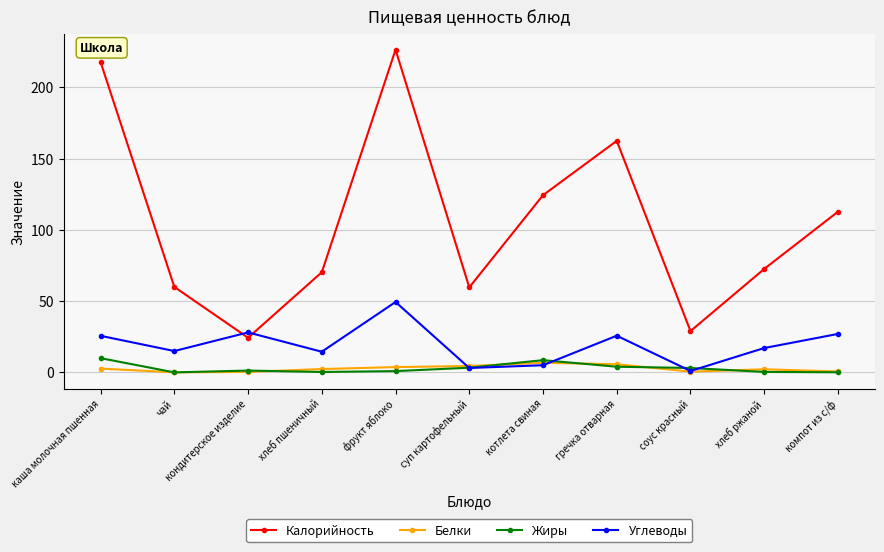

Where does the Углеводы series first go above 17?

каша молочная пшенная